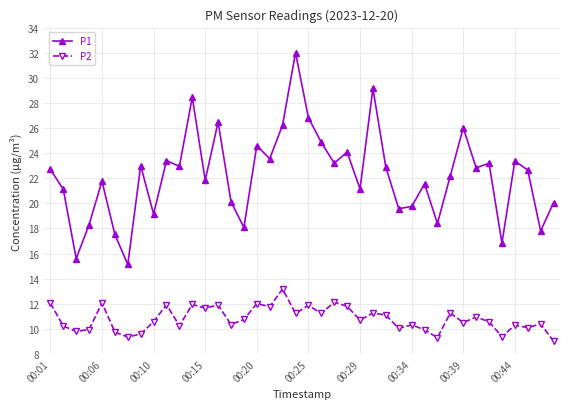

In P1, how many points are lower than both neighbors (excluding endpoints)?

14